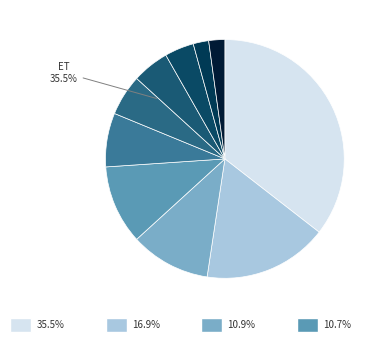

To the nearest percent, what is the difference between the largest and smallest slice percentages?

33%